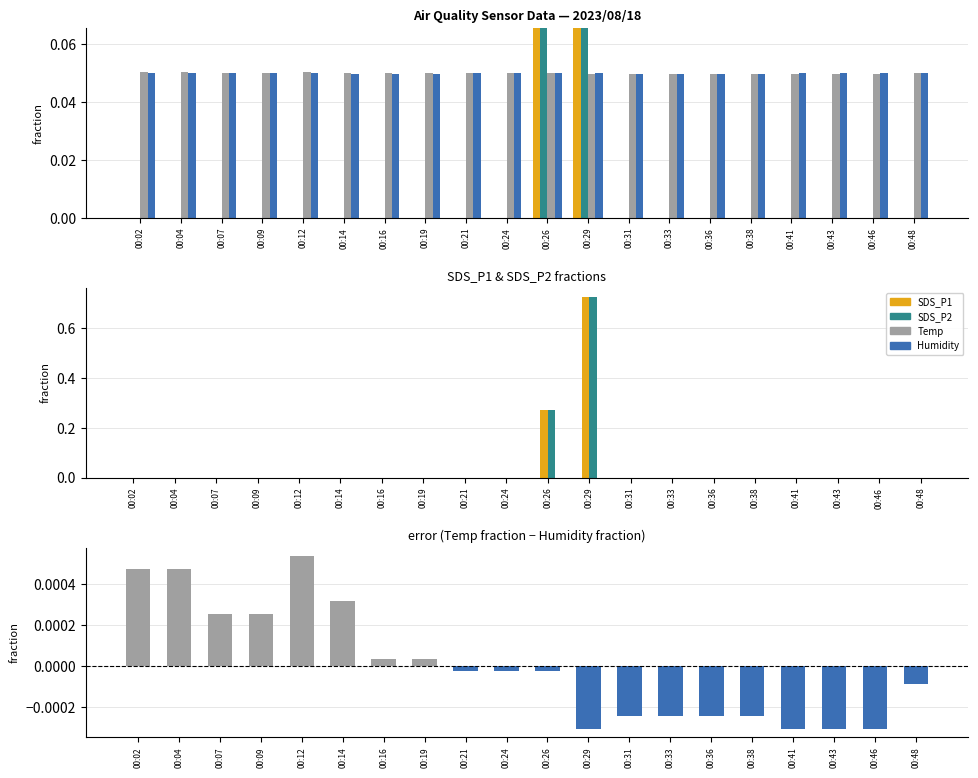

Where is Temp-Humidity diff nearest to the value 0?

00:21